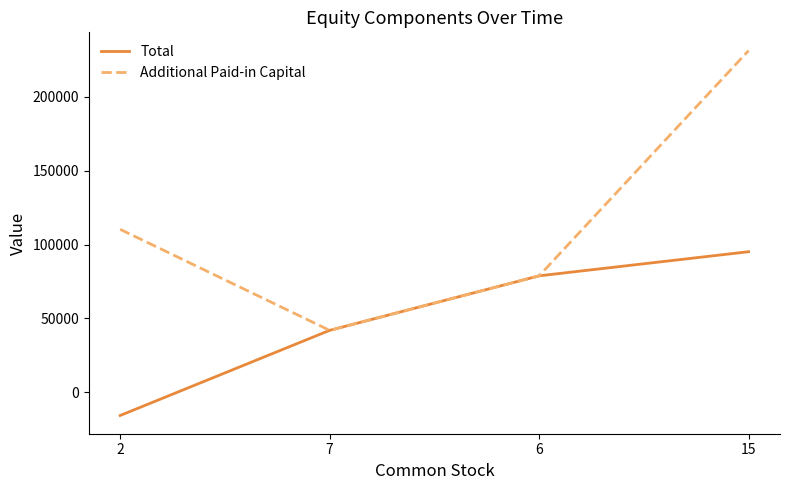

Does the chart display data point markers on the line(s)?

No